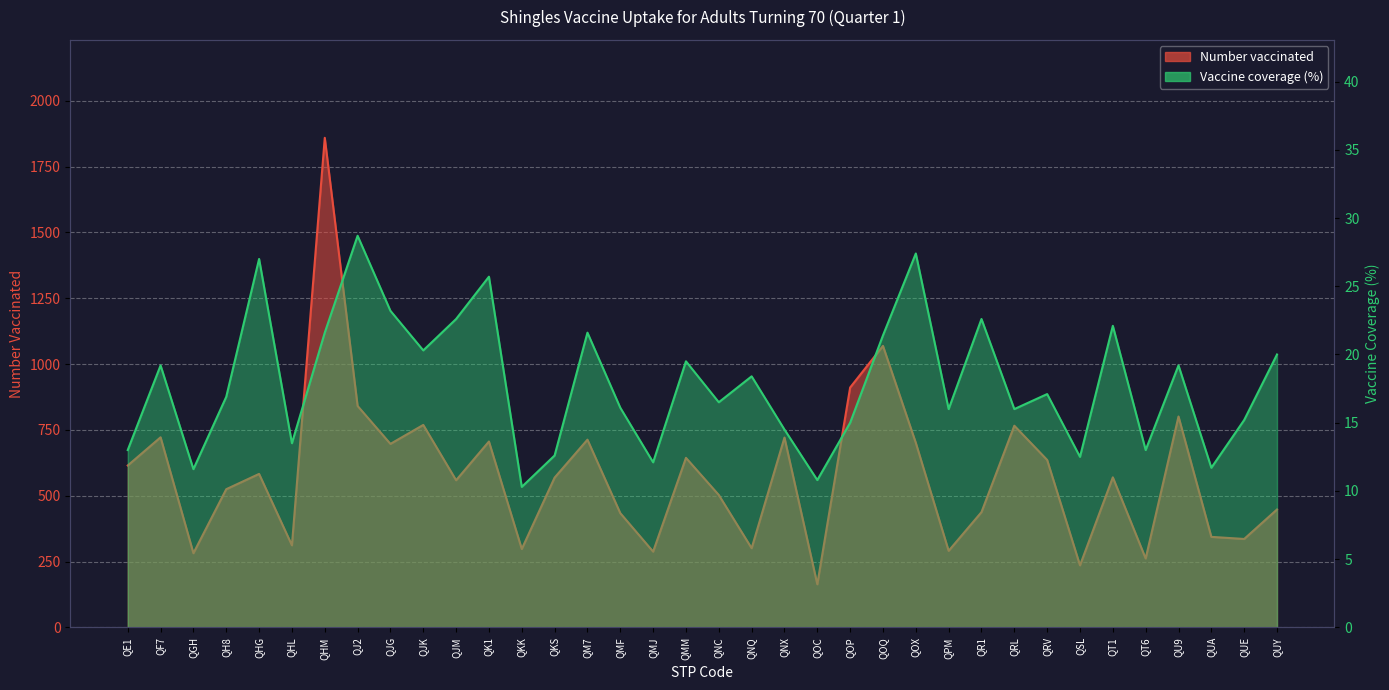

What is the highest value of the Number vaccinated series?

1859.0